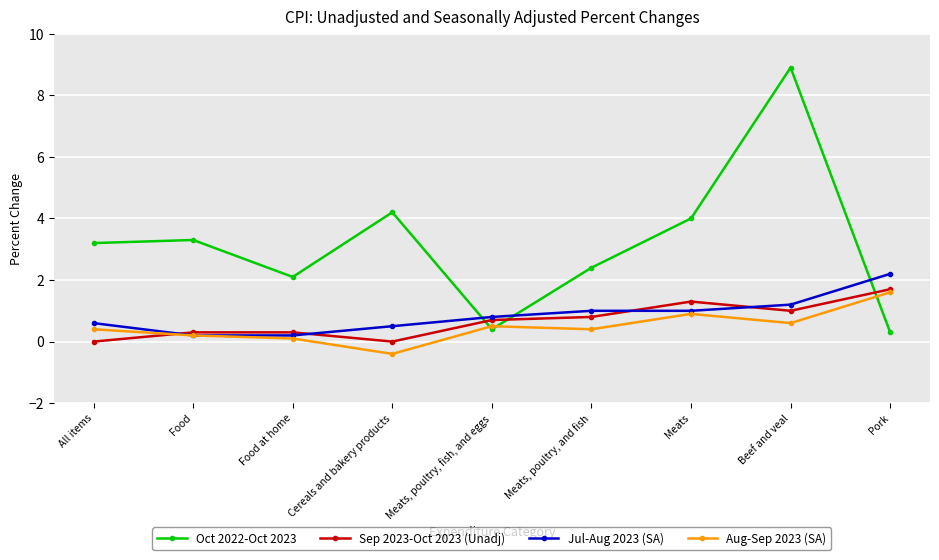

What is the total value across all series at Meats, poultry, and fish?

4.6